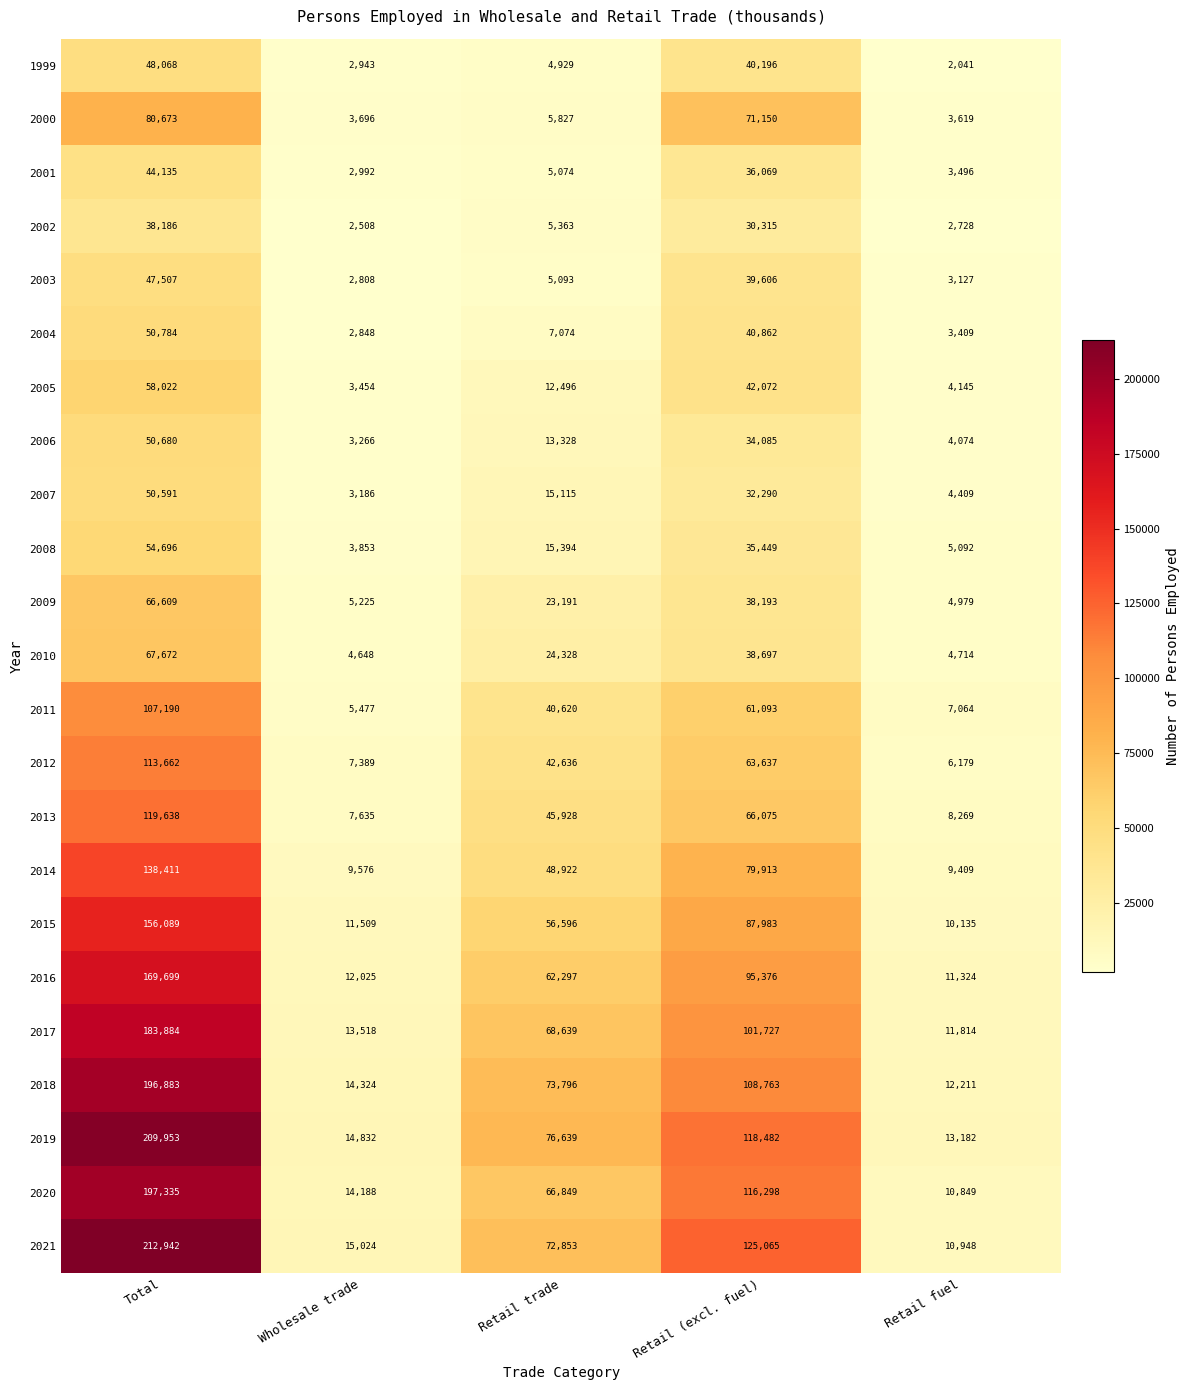

True or false: 2008 has a value of 6032 at Wholesale trade.

False